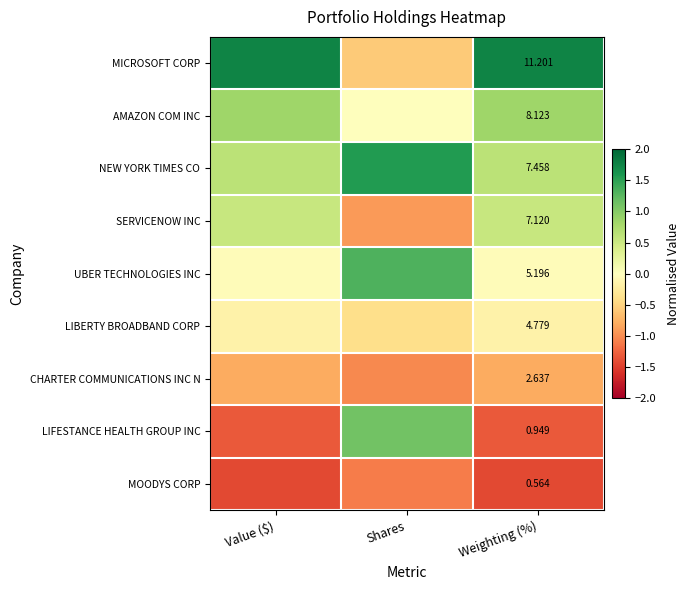

At which category is the sum across all series the highest?

Weighting (%)